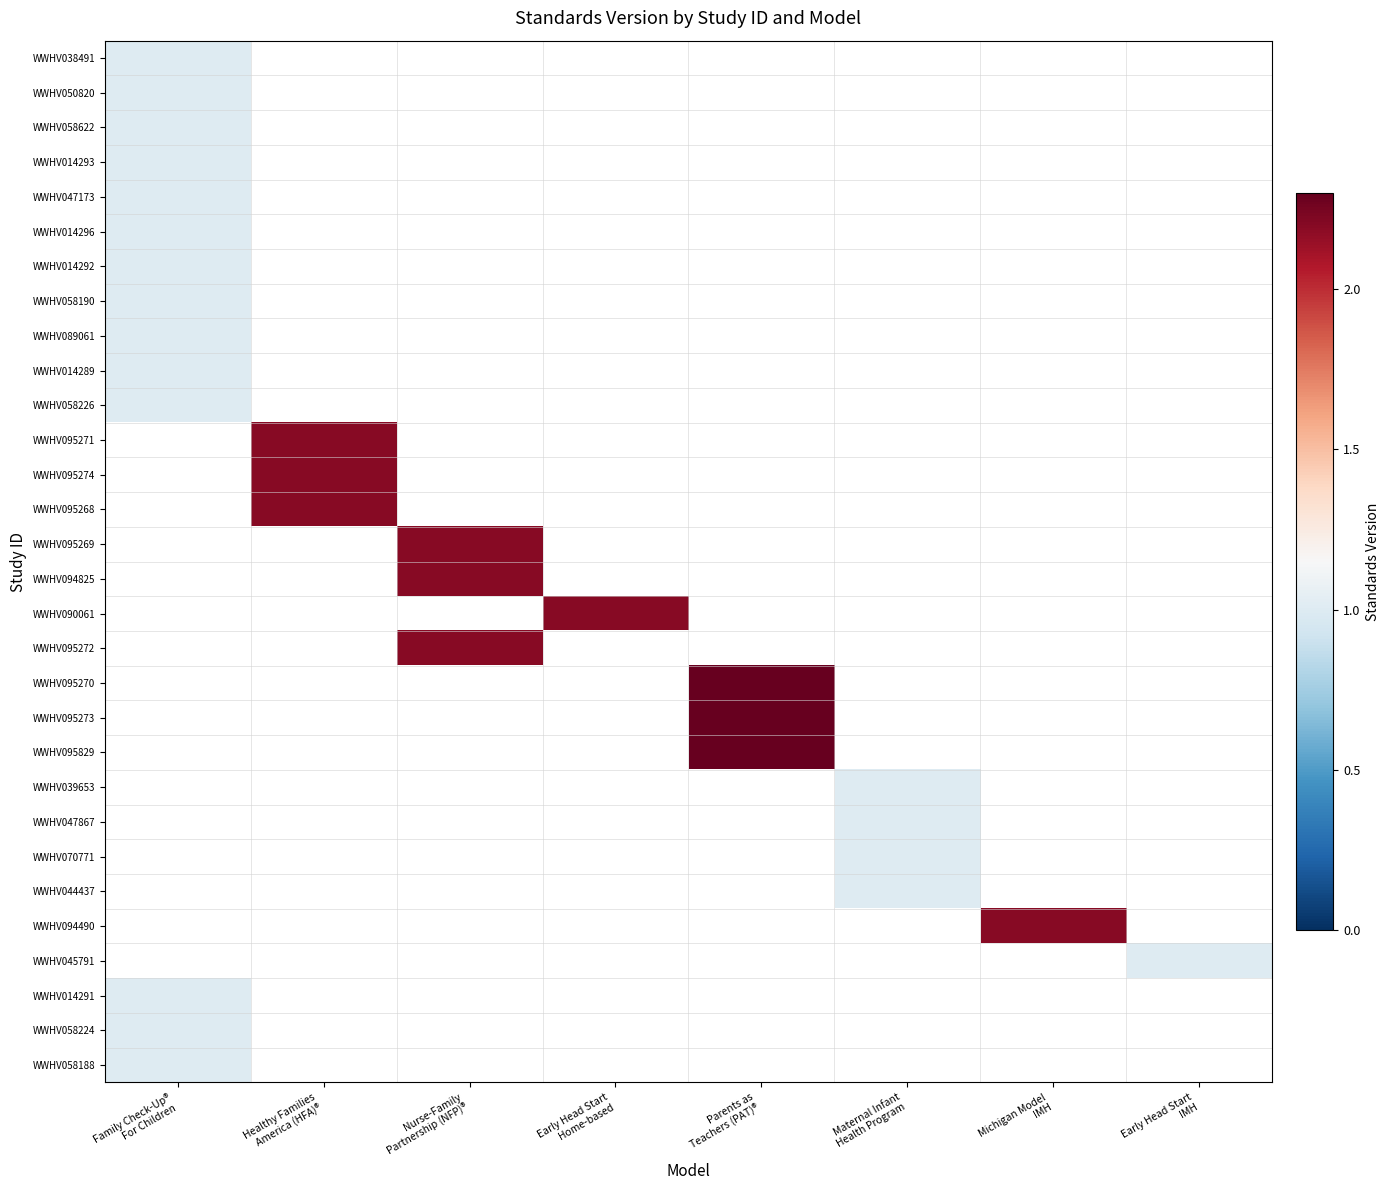

What is the maximum value for WWHV014296?

1.0